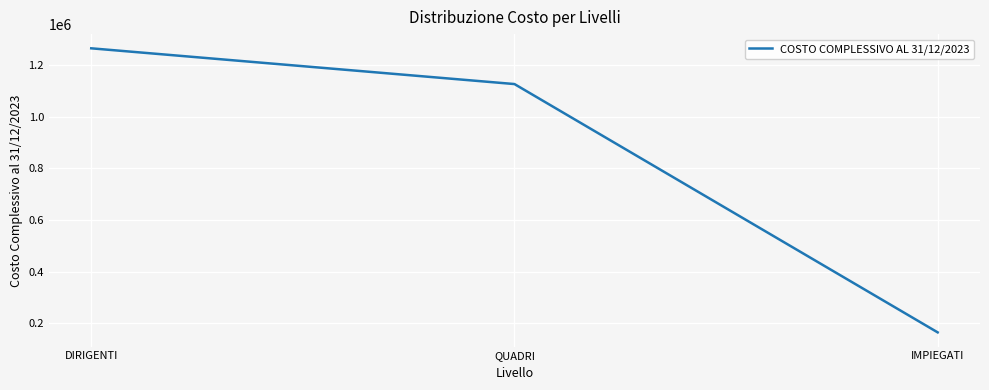

How many values exceed 1127280?

2